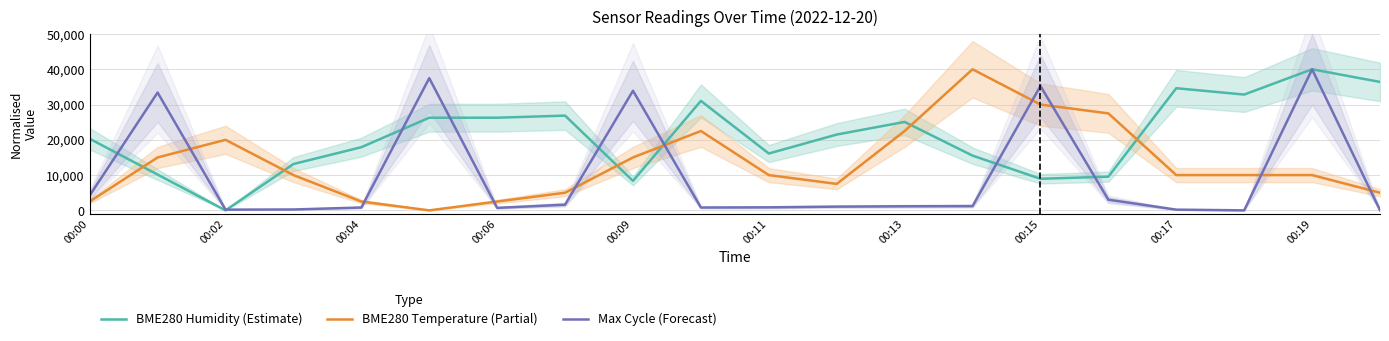

The value of BME280 Humidity (Estimate) at 00:00 is 20298.5. True or false?

True